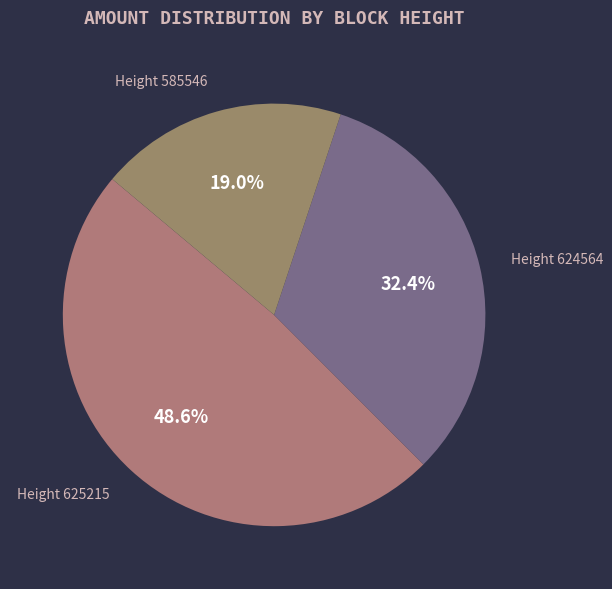

How many slices are in this pie chart?

3